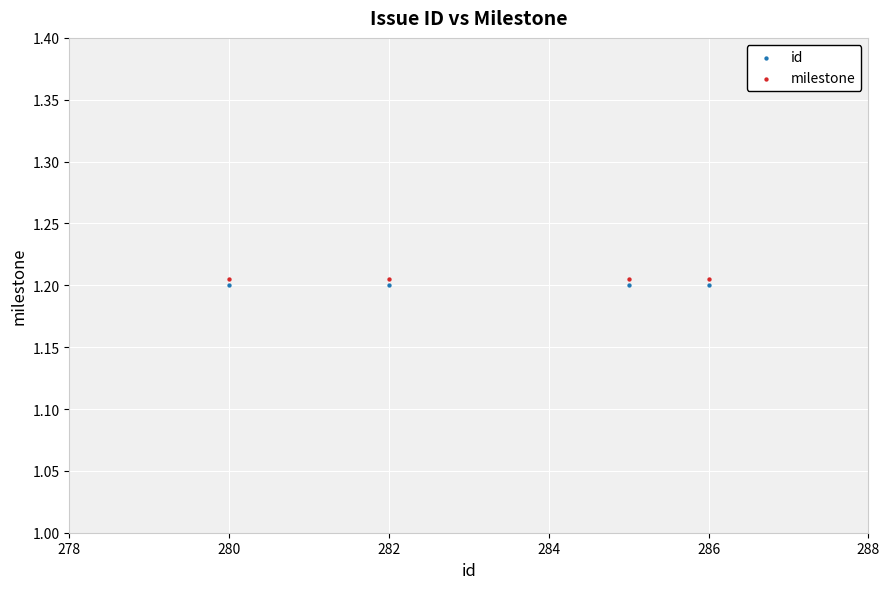

Which series contains the lowest Y value?

id